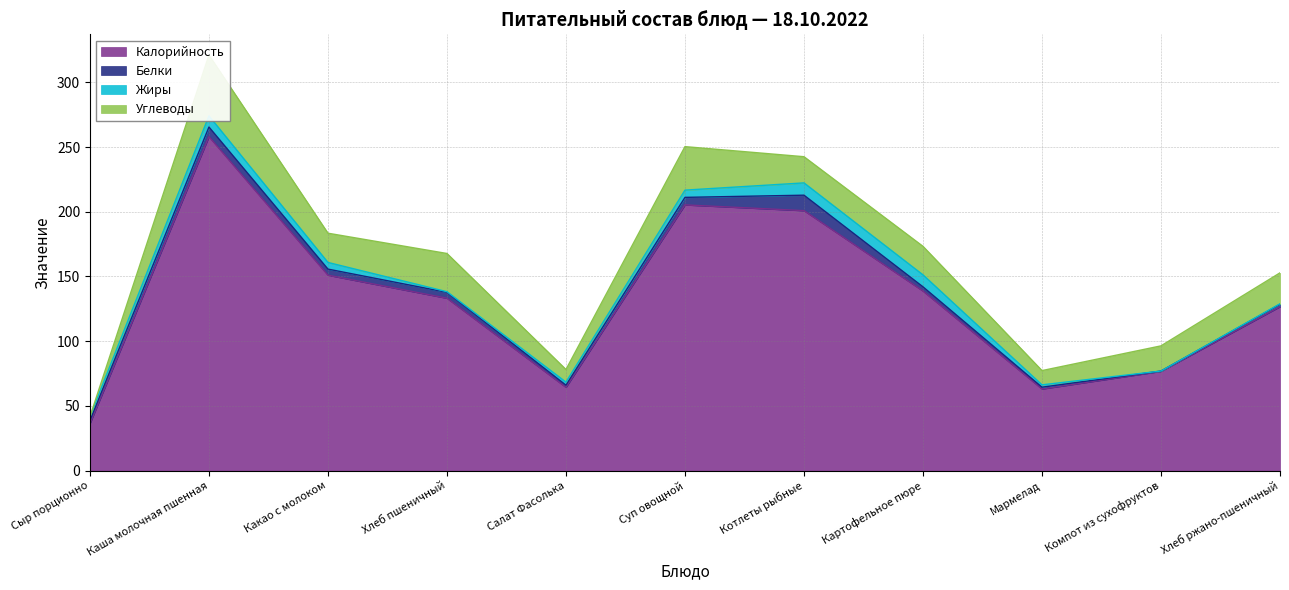

True or false: Калорийность has more than 0 interior local peaks.

True